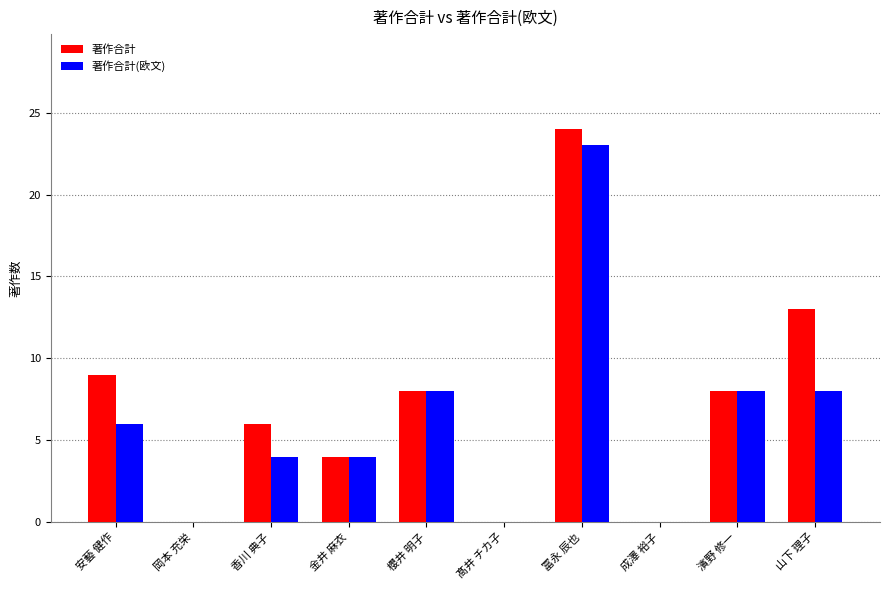

Between 冨永 辰也 and 成澤 裕子, which series saw the biggest shift?

著作合計